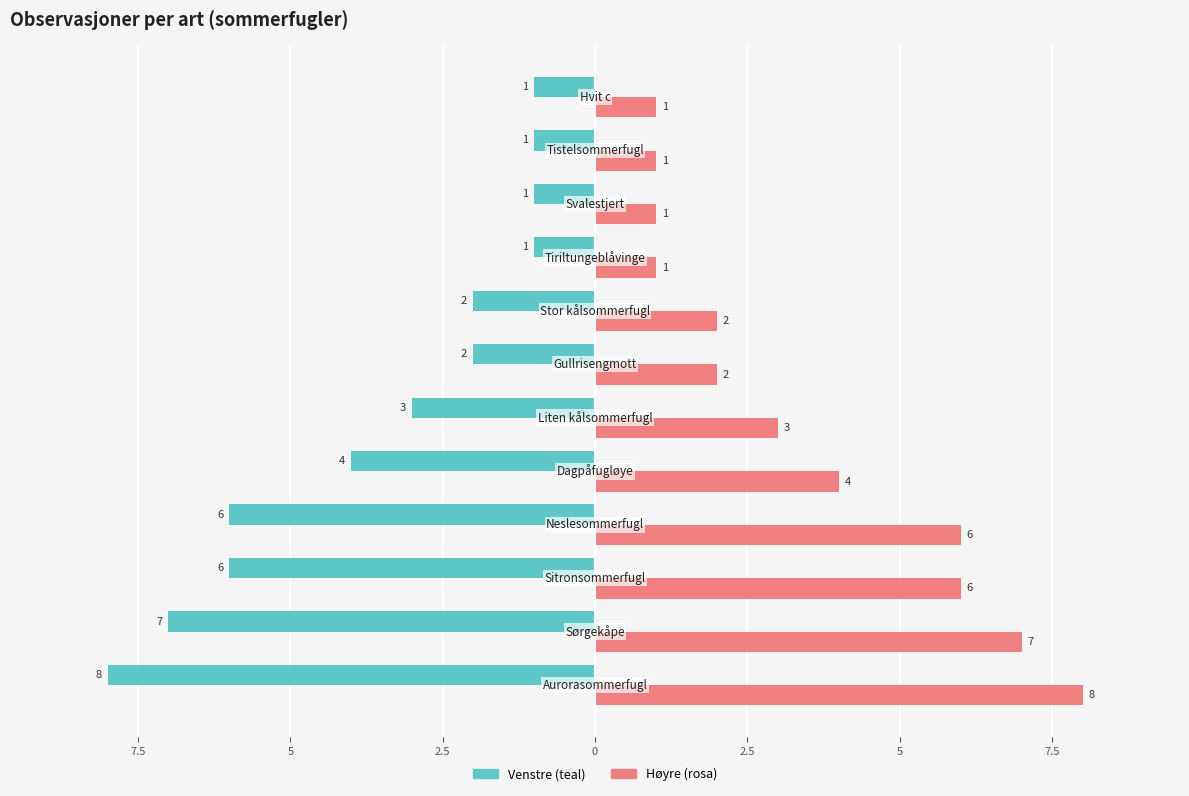

How many bars are there in each group?

2